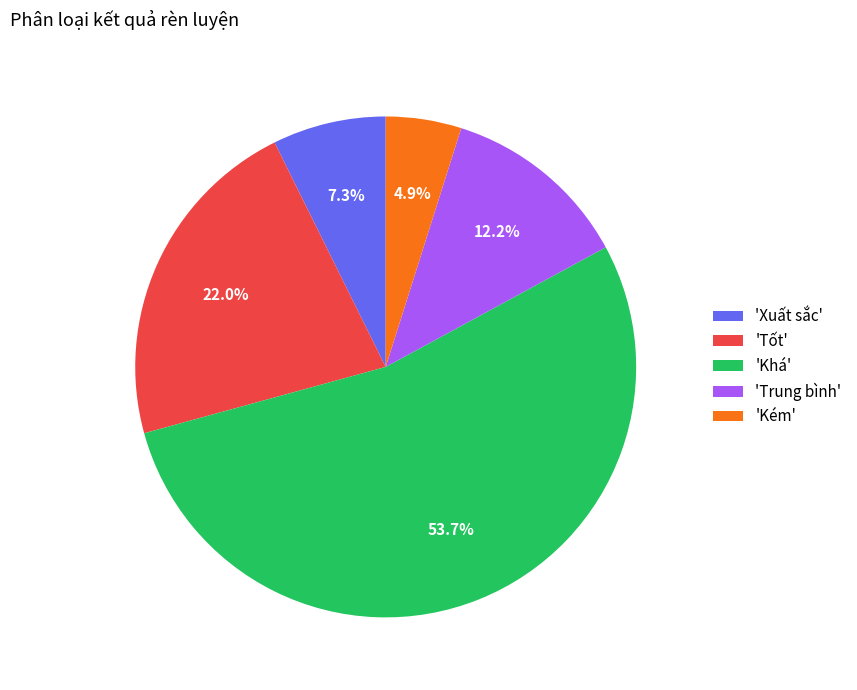

Between 'Khá' and 'Xuất sắc', which is larger?

'Khá'